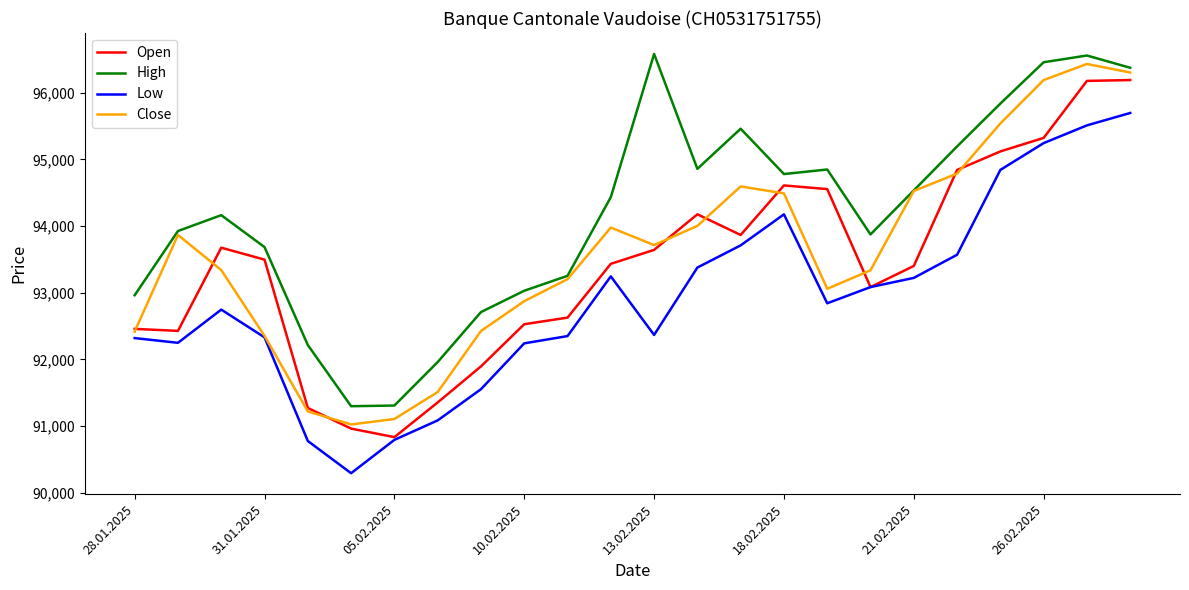

True or false: Low and High intersect in this chart.

False